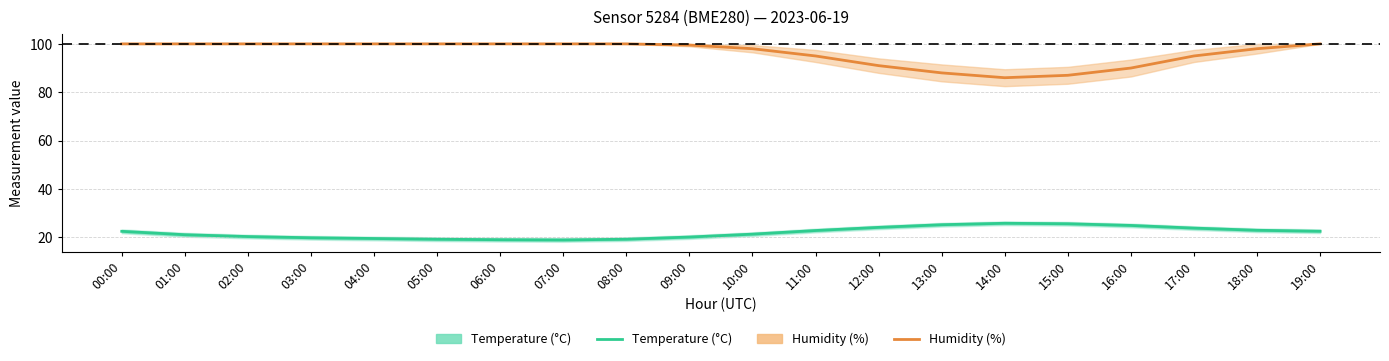

Rank the series by their maximum value, from highest to lowest.

Humidity (%), Temperature (°C)